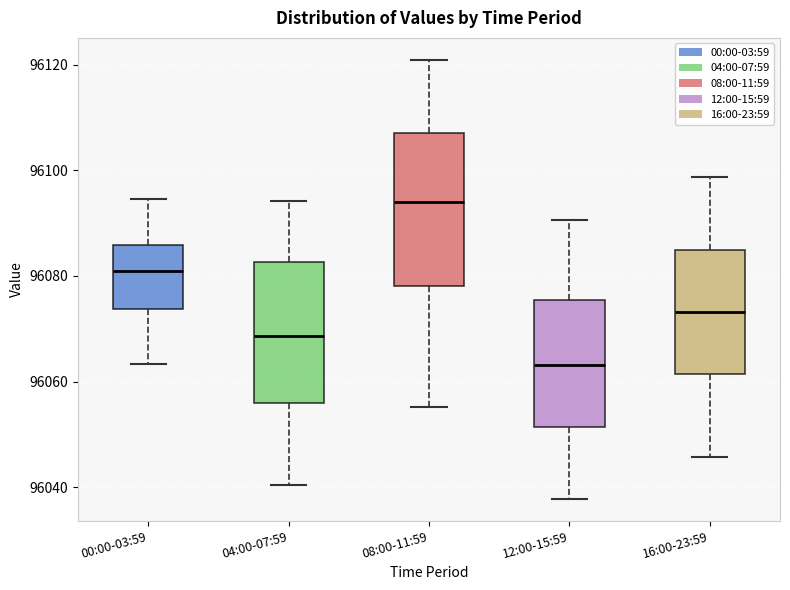

Comparing the boxes themselves (not the whiskers), which one is the tallest?

08:00-11:59